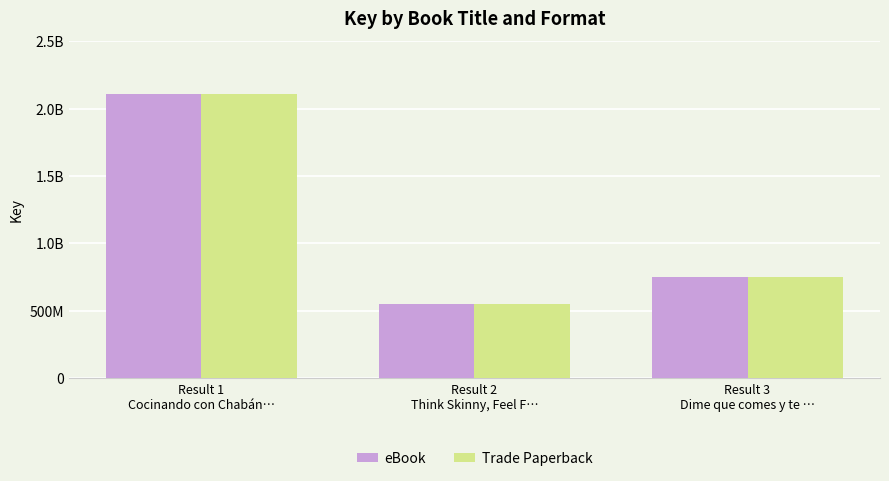

Are the bars grouped side by side (vs. stacked)?

Yes